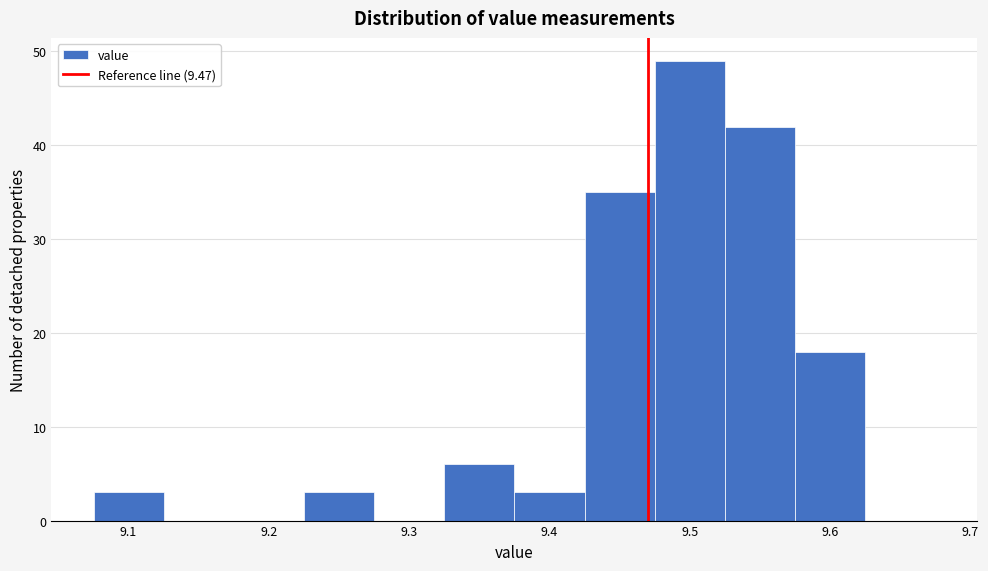

Reading left to right, list every bar in this chart as the range it spans on the x-axis followed by its height. Neither the bar edges nor the heights are printed on the chart, so give them approximately, as read against the axes.

9.075 to 9.125: 3
9.125 to 9.175: 0
9.175 to 9.225: 0
9.225 to 9.275: 3
9.275 to 9.325: 0
9.325 to 9.375: 6
9.375 to 9.425: 3
9.425 to 9.475: 35
9.475 to 9.525: 49
9.525 to 9.575: 42
9.575 to 9.625: 18
9.625 to 9.675: 0